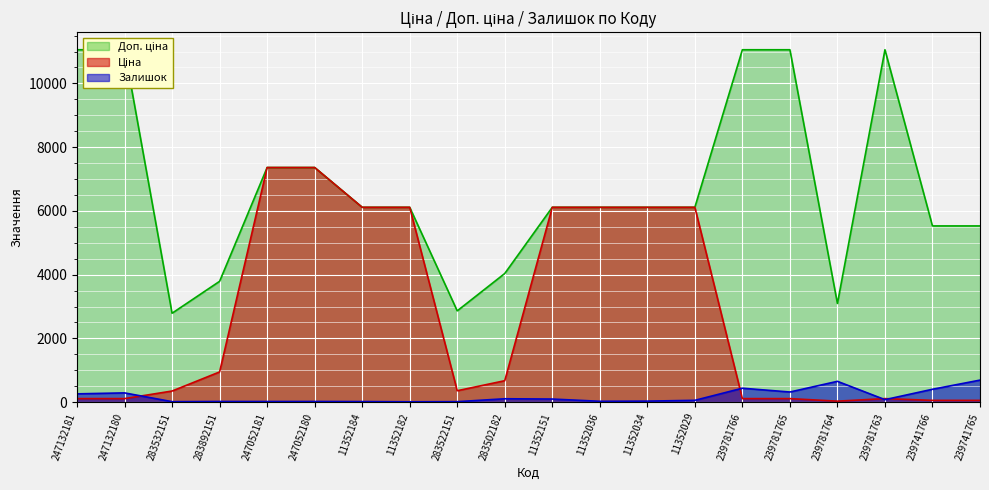

True or false: Залишок has a value of 404.0 at 239741766.

True